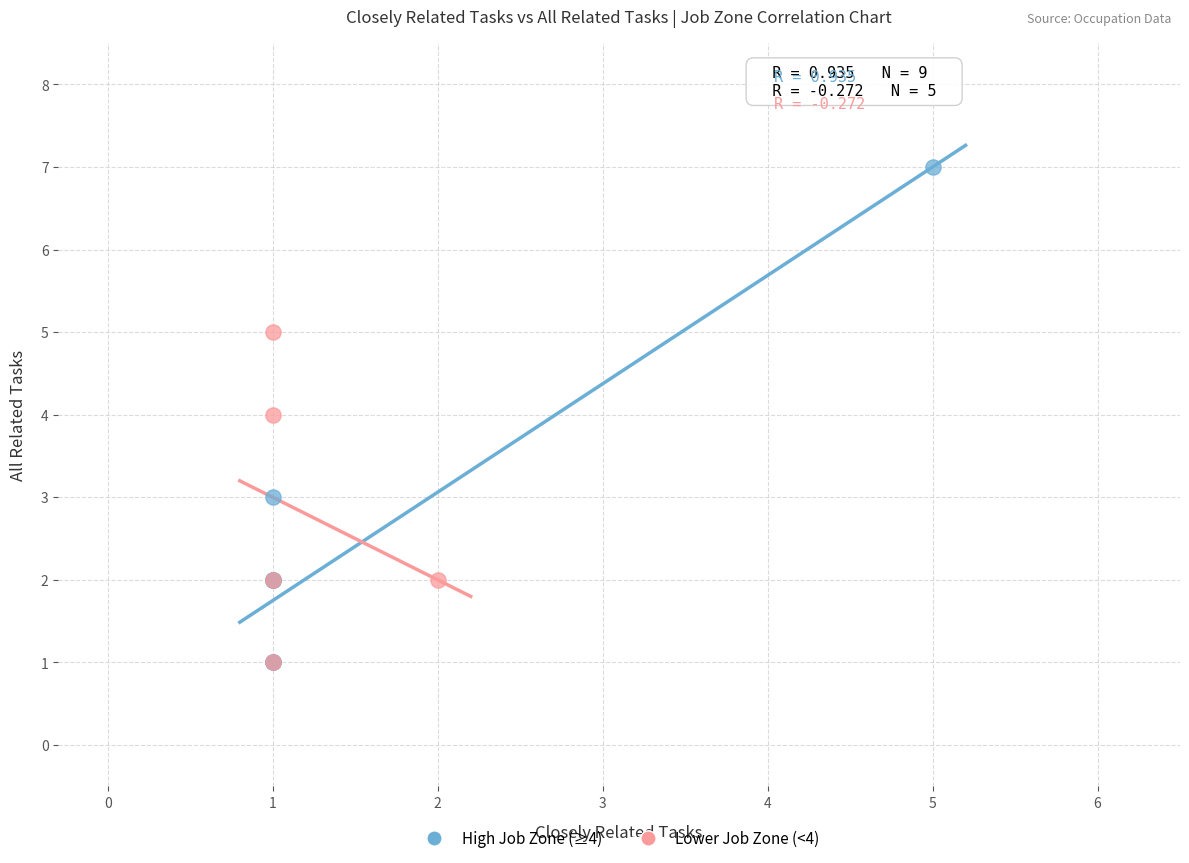

Which series has the widest spread of Y values?

High Job Zone (≥4)